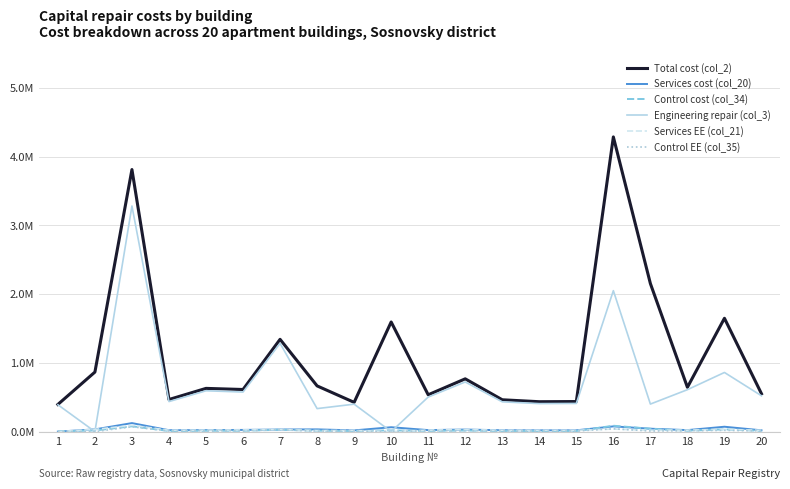

What are all the series names shown in the legend?

Total cost (col_2), Services cost (col_20), Control cost (col_34), Engineering repair (col_3), Services EE (col_21), Control EE (col_35)